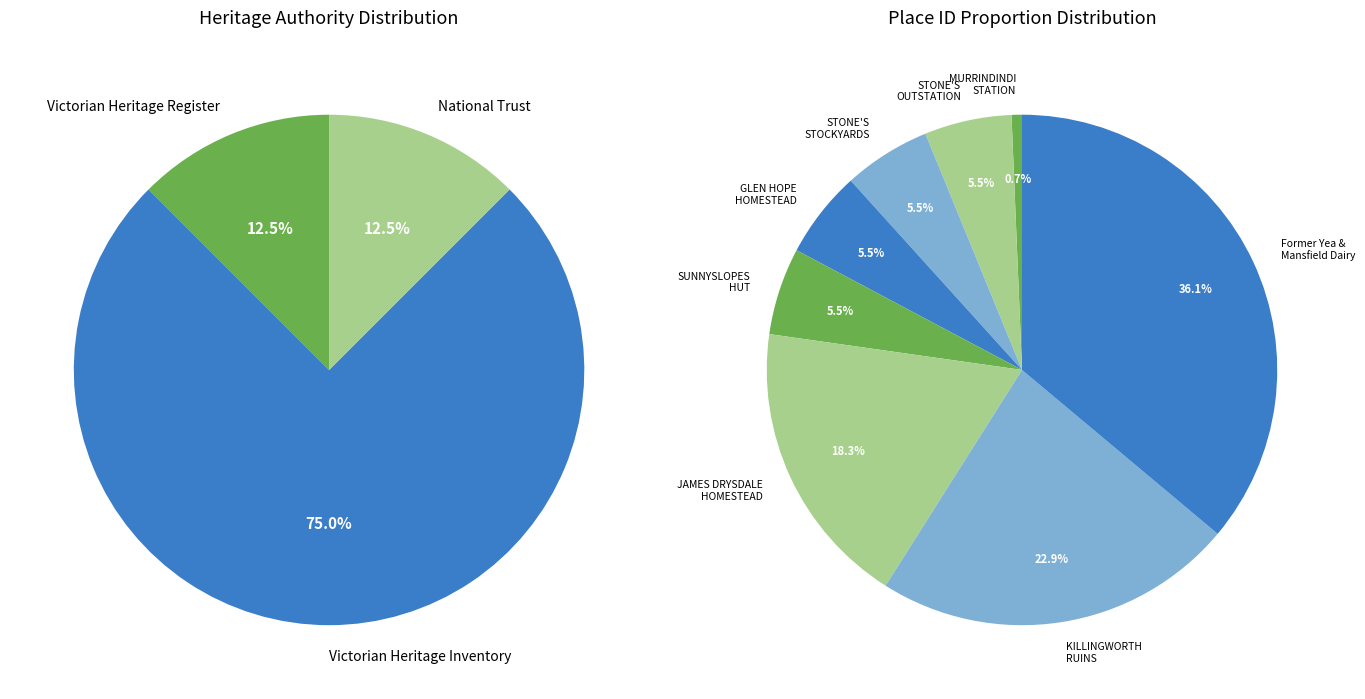

Rank the categories by value from lowest to highest.

MURRINDINDI STATION, STONE'S OUTSTATION, STONE'S STOCKYARDS, GLEN HOPE HOMESTEAD, SUNNYSLOPES HUT, JAMES DRYSDALE HOMESTEAD, KILLINGWORTH RUINS COMPLEX, Former Yea & Mansfield Dairy Co Ltd